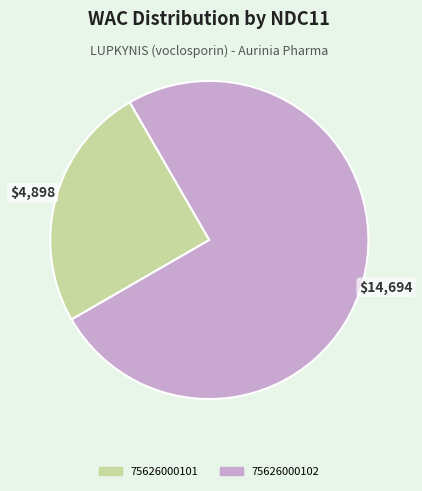

Between 75626000101 and 75626000102, which is larger?

75626000102